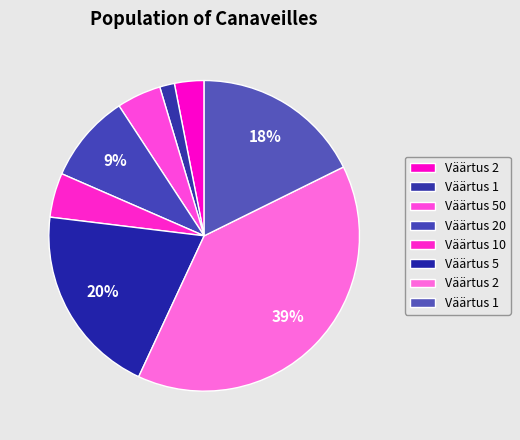

Count the number of slices in the pie.

8